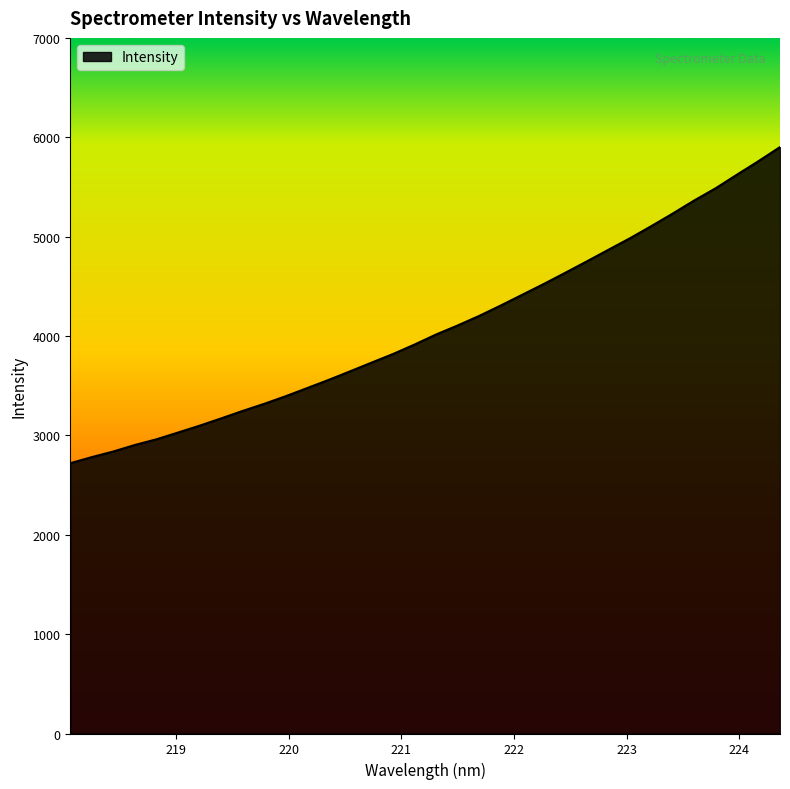

What is the difference between the maximum and minimum values?

3181.3